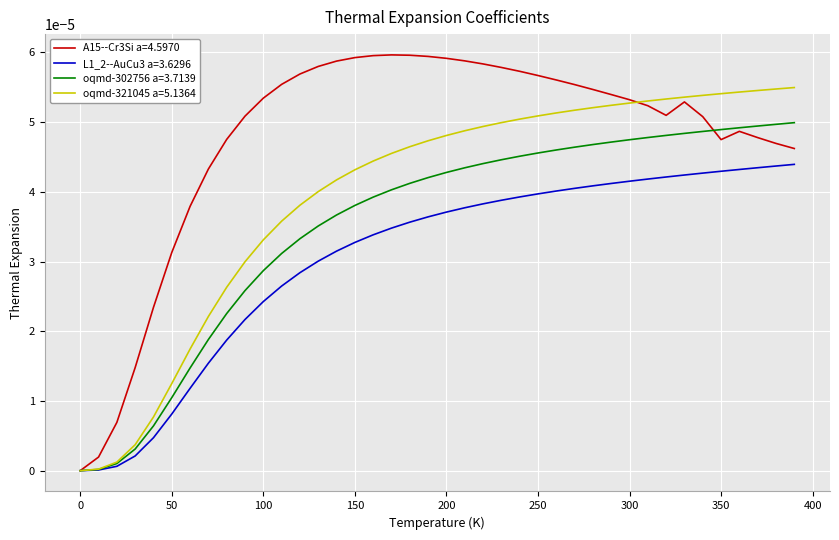

Which series has the widest spread of values?

A15--Cr3Si a=4.5970